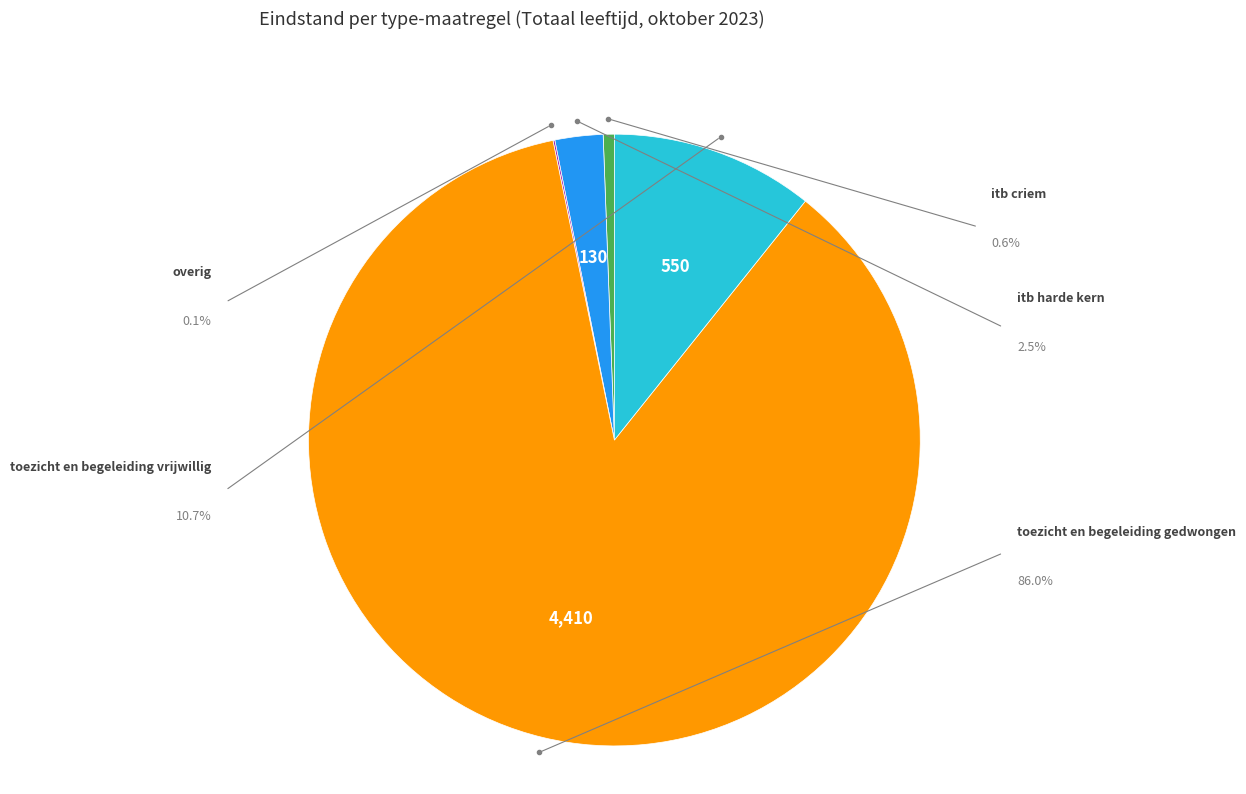

Is it true that itb harde kern is 13% of the pie?

False